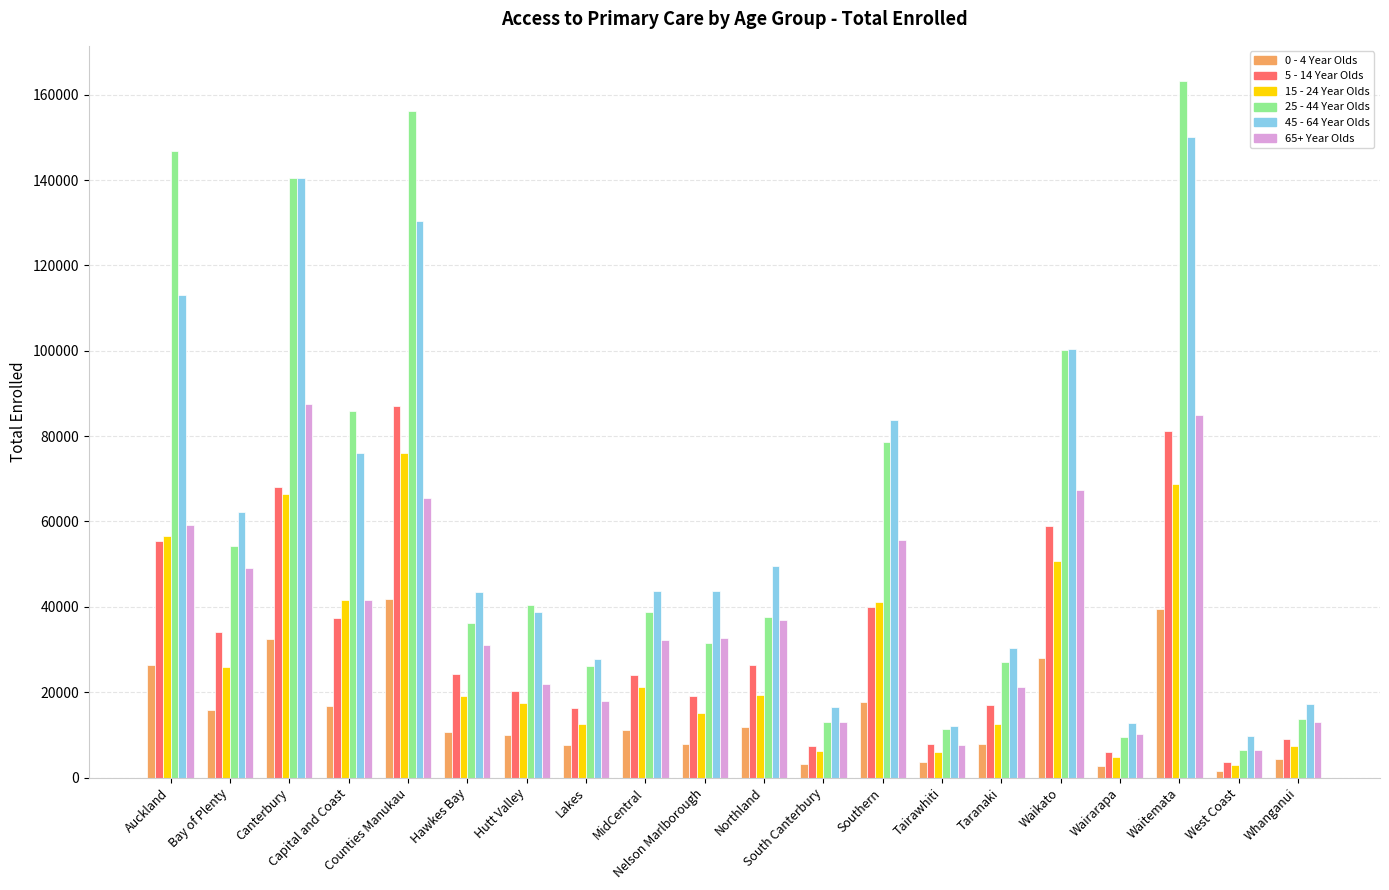

What is the approximate value of 45 - 64 Year Olds at West Coast?

9639